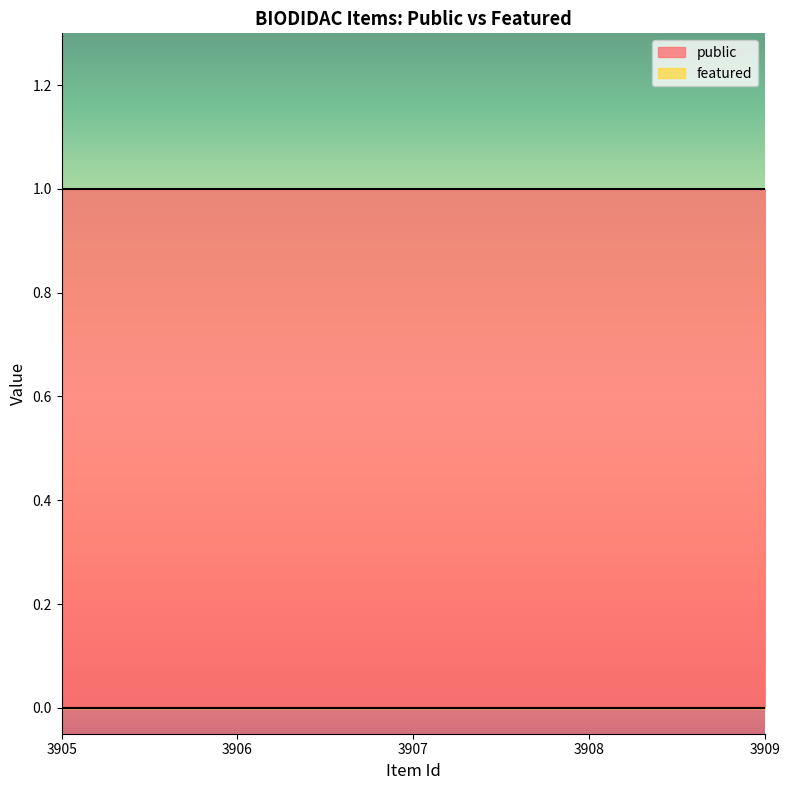

How many data points does each series have?

5